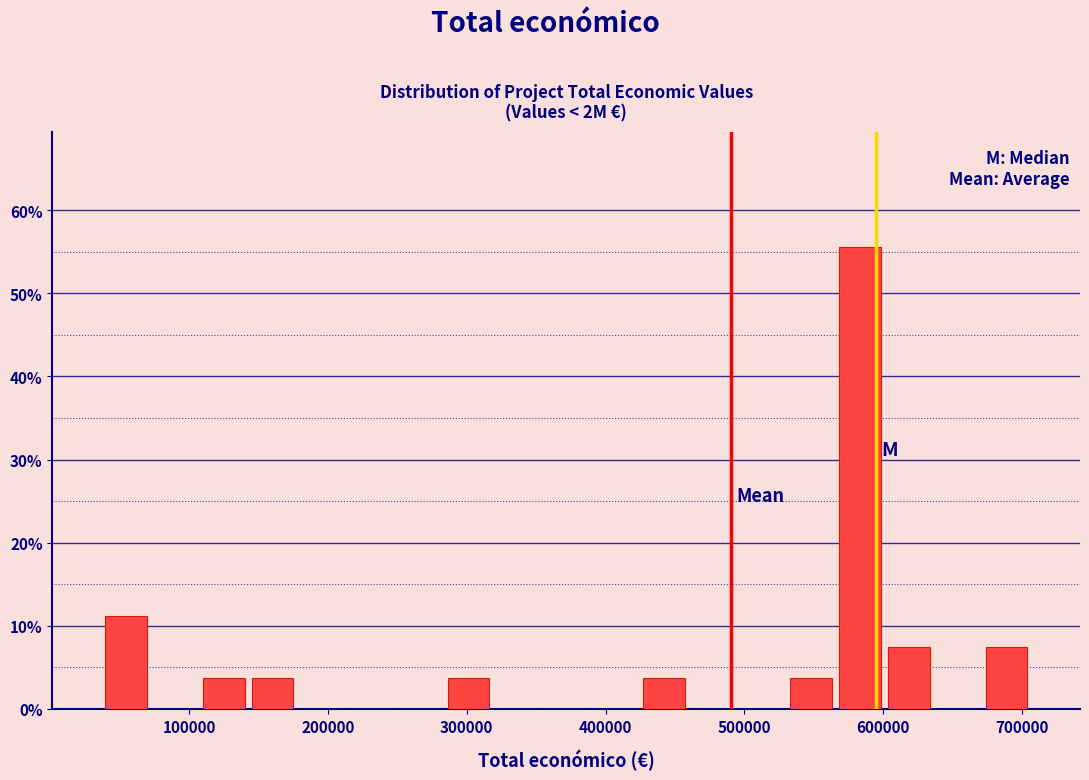

Read against the x-axis, roughly where is the centre of the tallest bar?

580000